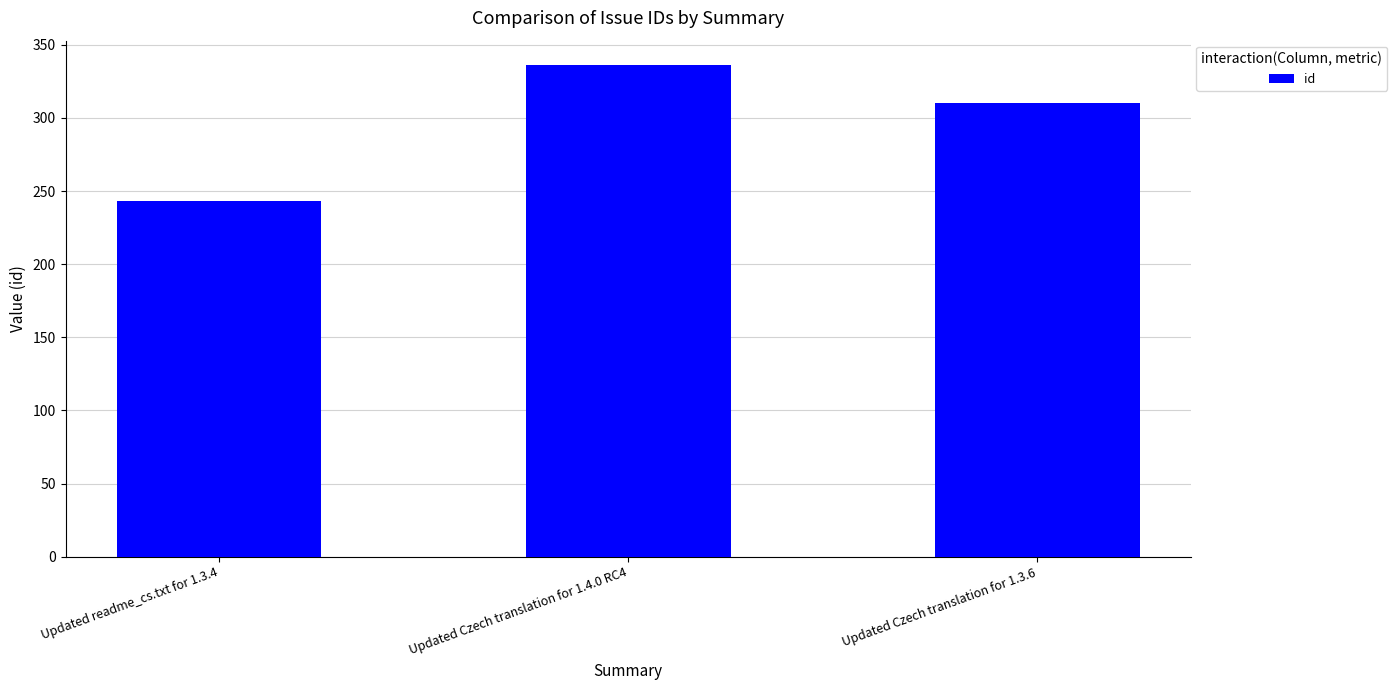

Is it true that the value at Updated Czech translation for 1.4.0 RC4 is 336?

True